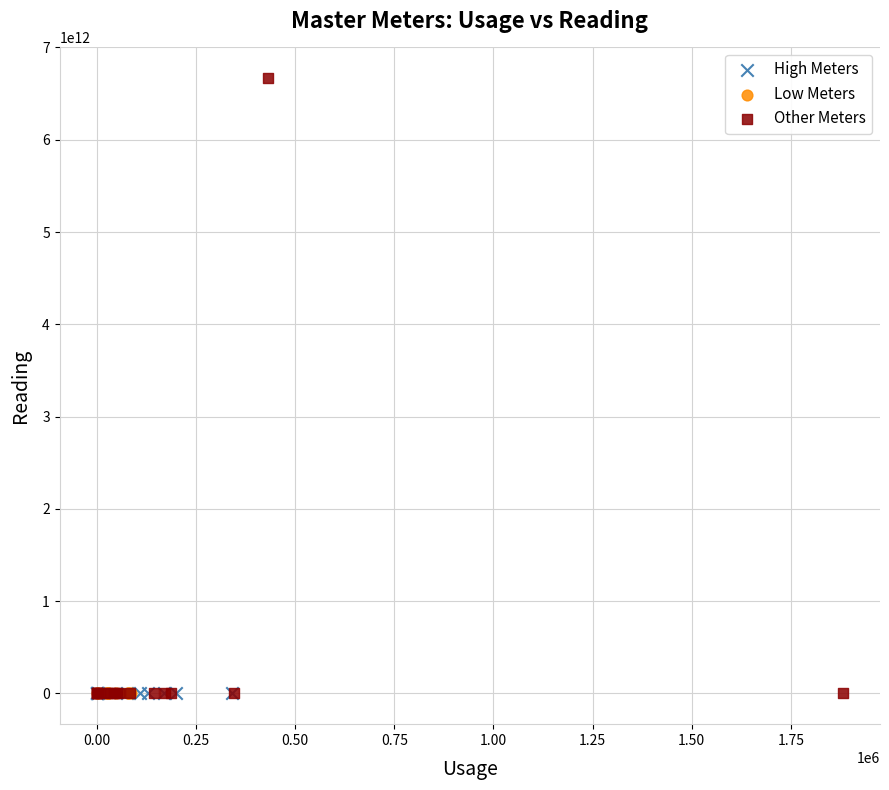

Which series has the widest spread of Y values?

Other Meters